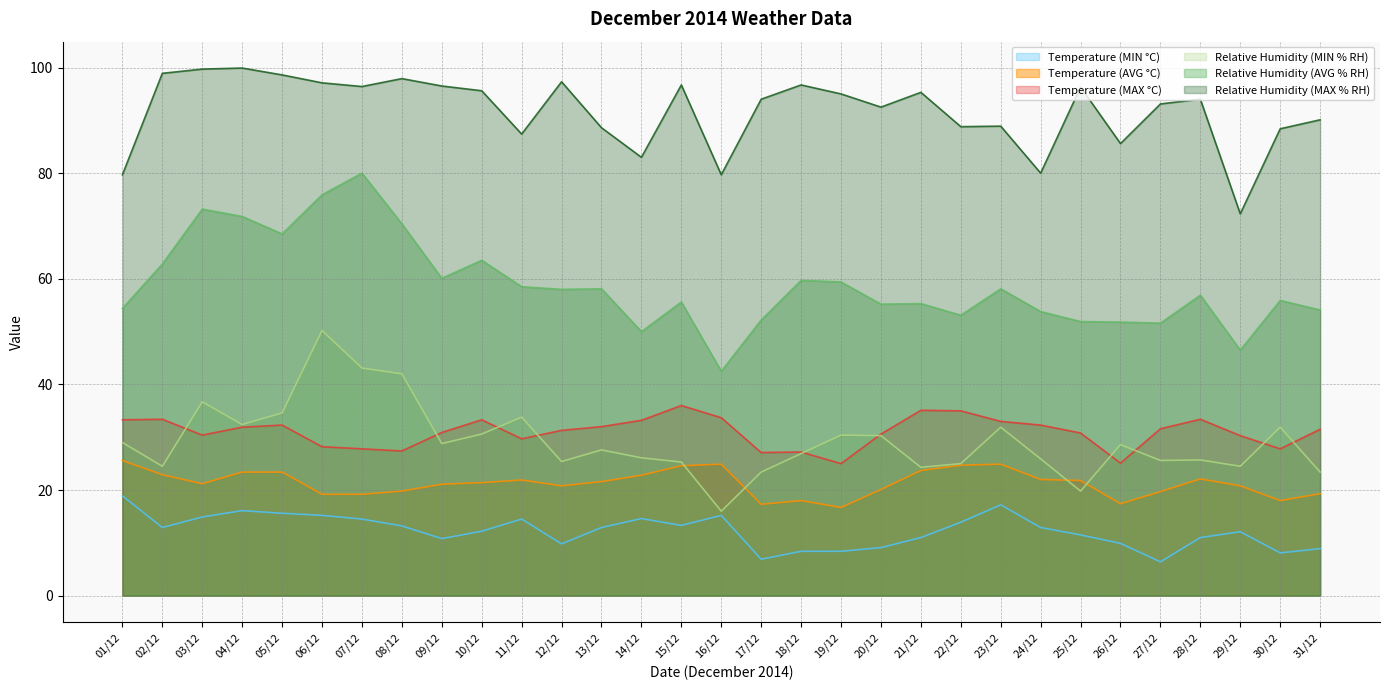

The value of Relative Humidity (MAX % RH) at 10/12 is 34.0. True or false?

False